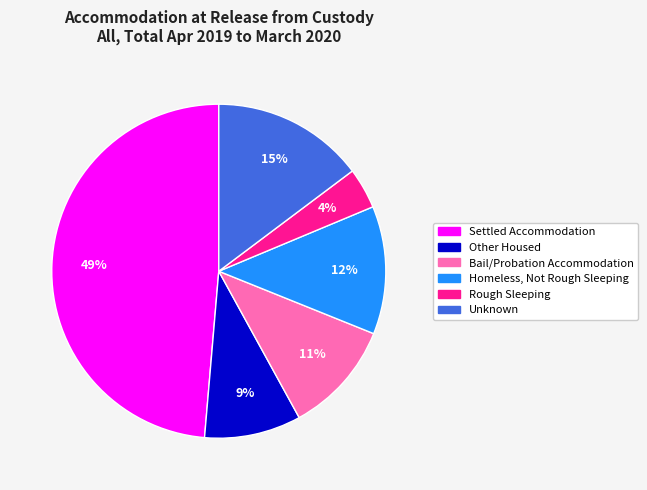

Is there a majority slice in this chart?

No